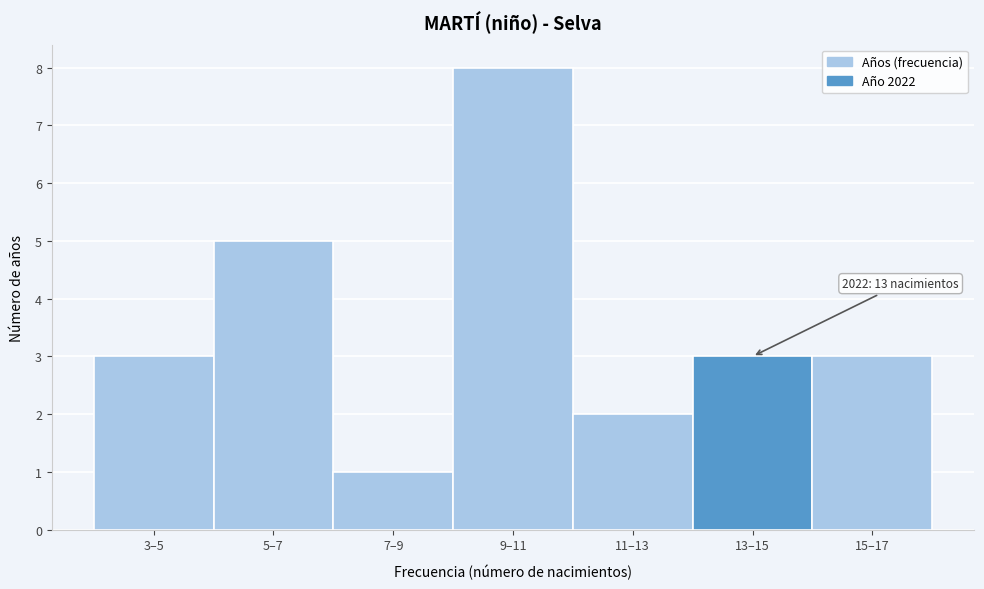

Reading left to right, what are all the values shown in this chart?

3–5=3	5–7=5	7–9=1	9–11=8	11–13=2	13–15=3	15–17=3